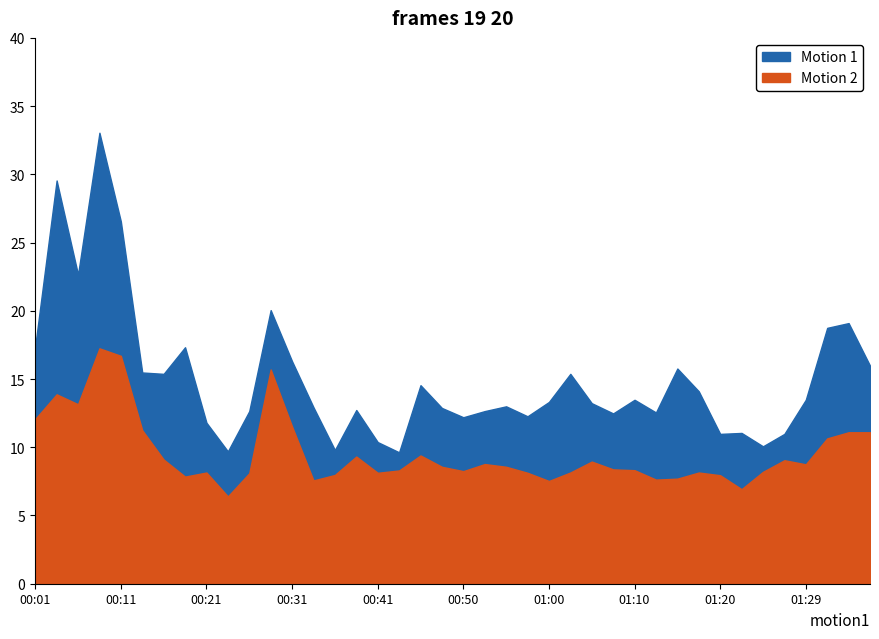

List the labels in order of P2 value, smallest first.

00:23, 01:22, 01:00, 00:33, 01:12, 01:15, 00:18, 01:20, 00:36, 00:26, 00:41, 00:58, 00:21, 01:03, 01:17, 01:24, 00:50, 00:43, 01:10, 01:07, 00:48, 00:55, 01:29, 00:53, 01:05, 01:27, 00:16, 00:38, 00:46, 01:32, 01:34, 01:37, 00:13, 00:31, 00:01, 00:06, 00:04, 00:28, 00:11, 00:08